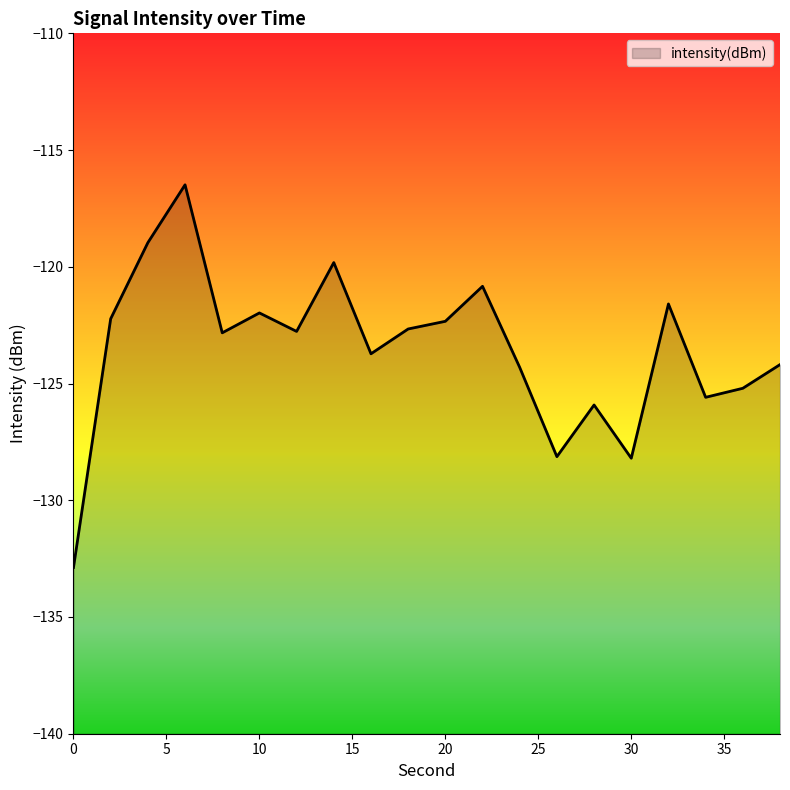

Does the chart have visible grid lines?

No